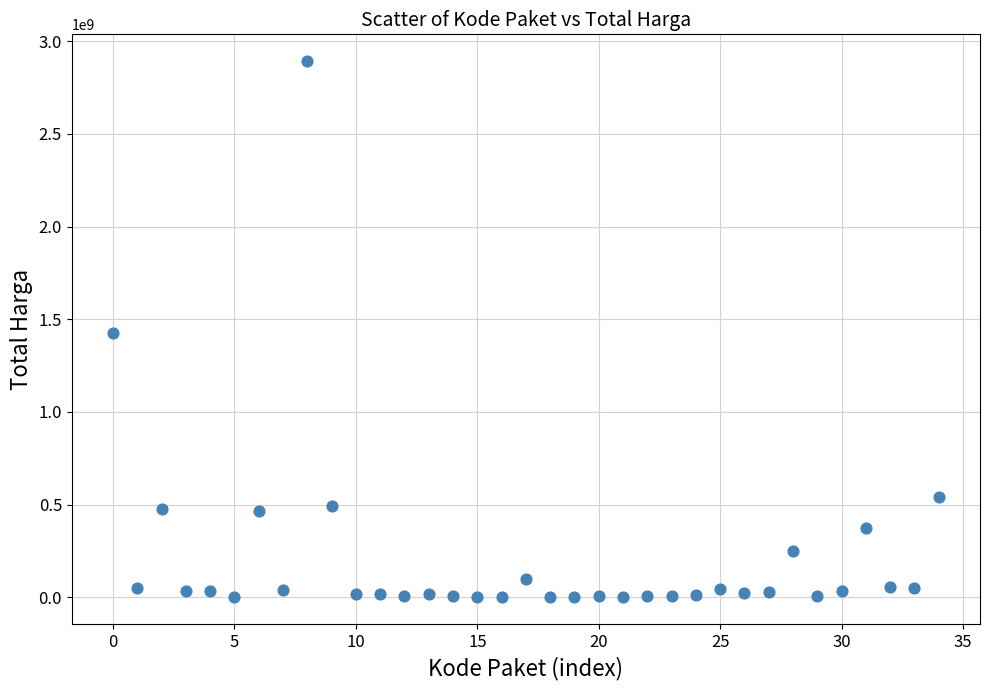

What is the range of Y values (max minus min)?

2892044000